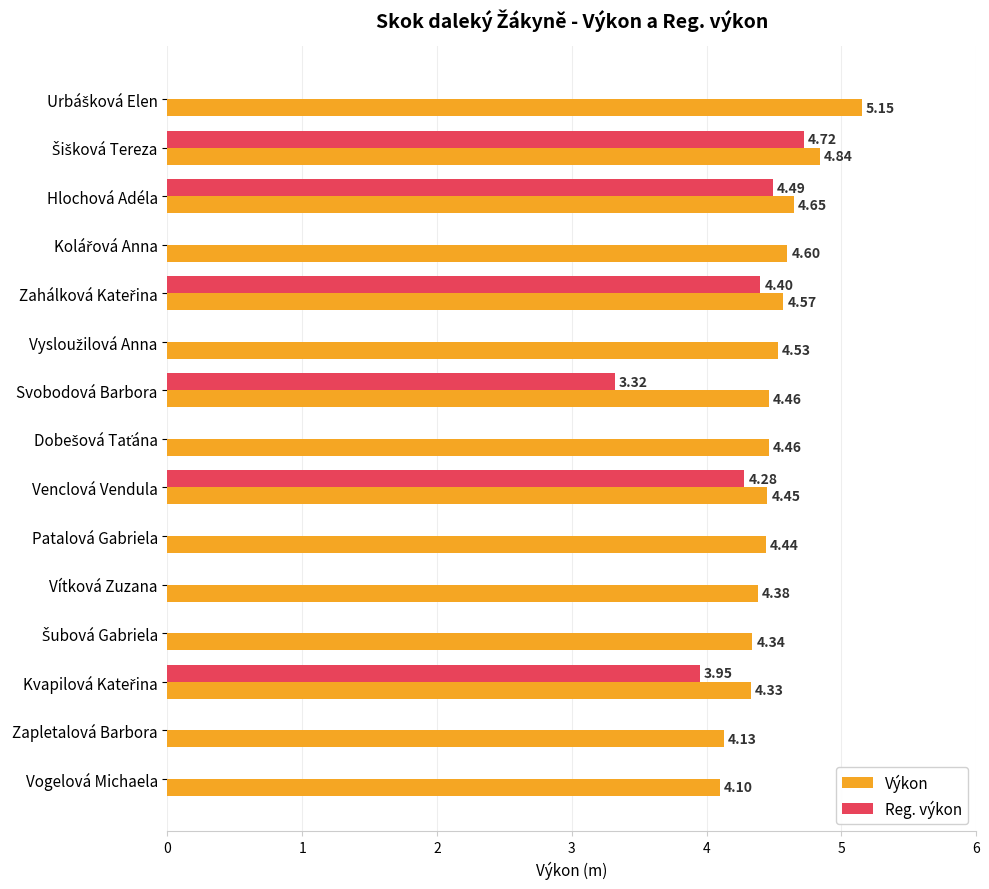

At which label is Reg. výkon closest to 2?

Svobodová Barbora